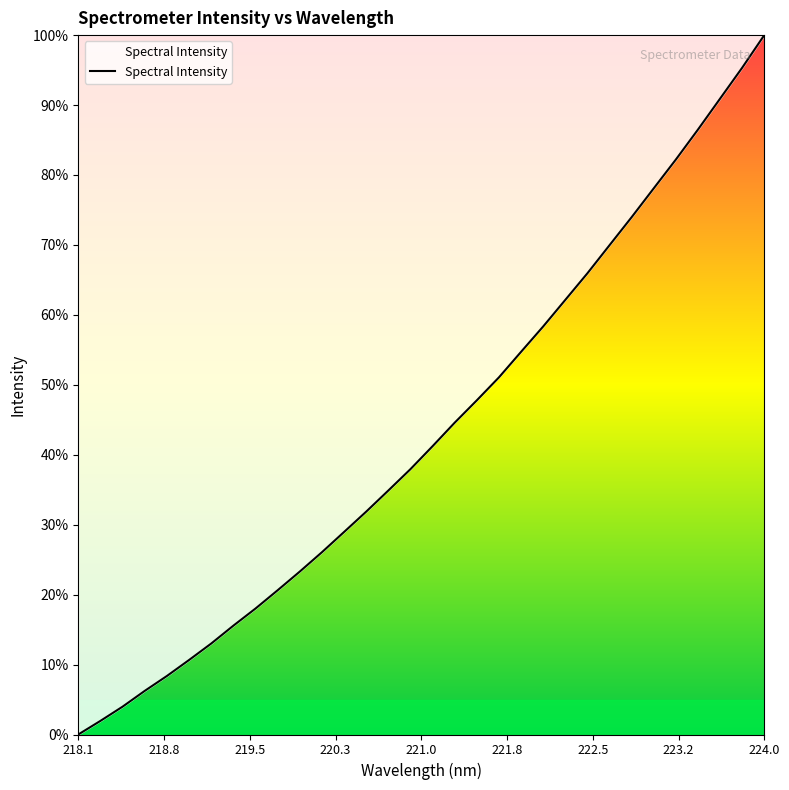

What is the difference between the maximum and minimum values?

100.0